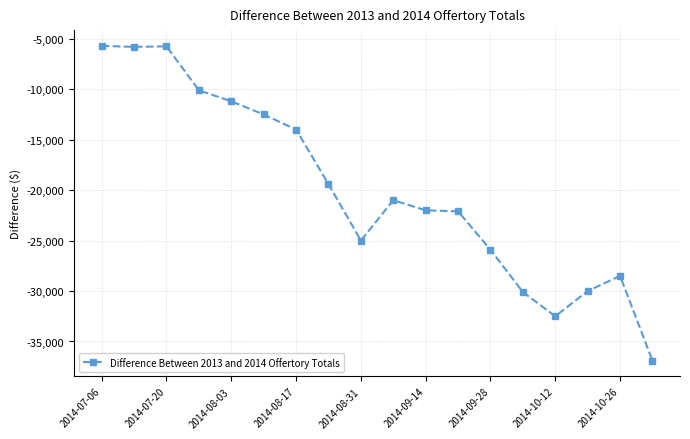

What is the smallest value displayed?

-36900